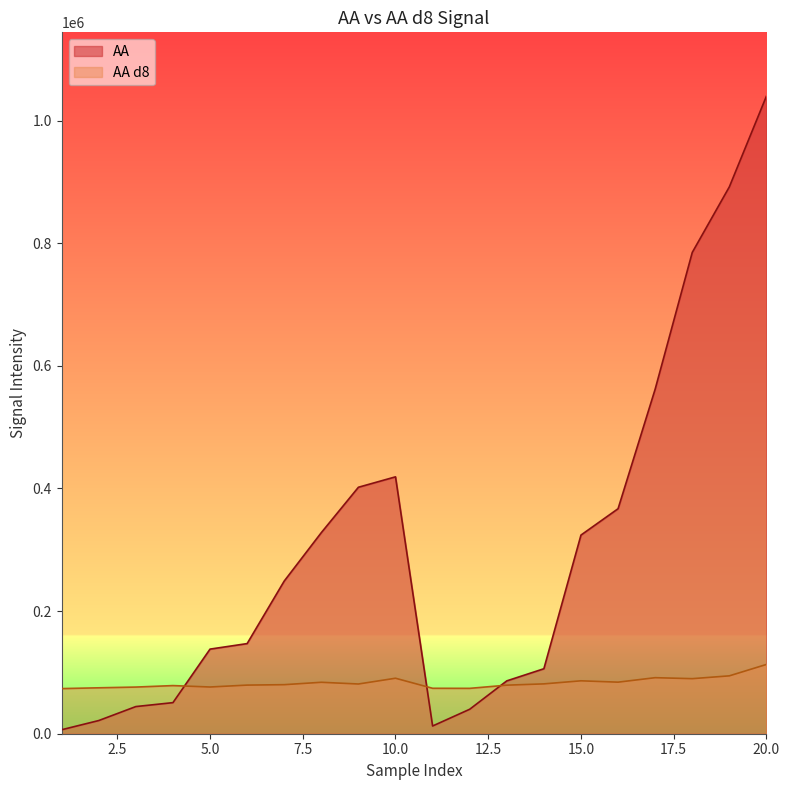

Reading left to right, transcribe all the data shown in this chart.

AA: 6510	21500	44300	50700	138000	147000	249000	328000	402000	419000	12600	39900	86200	106000	324000	367000	562000	785000	892000	1040000
AA d8: 73600	74900	76100	78500	76200	79300	80000	83900	81100	90500	74100	74000	79200	81300	86300	84100	91400	89800	94400	113000